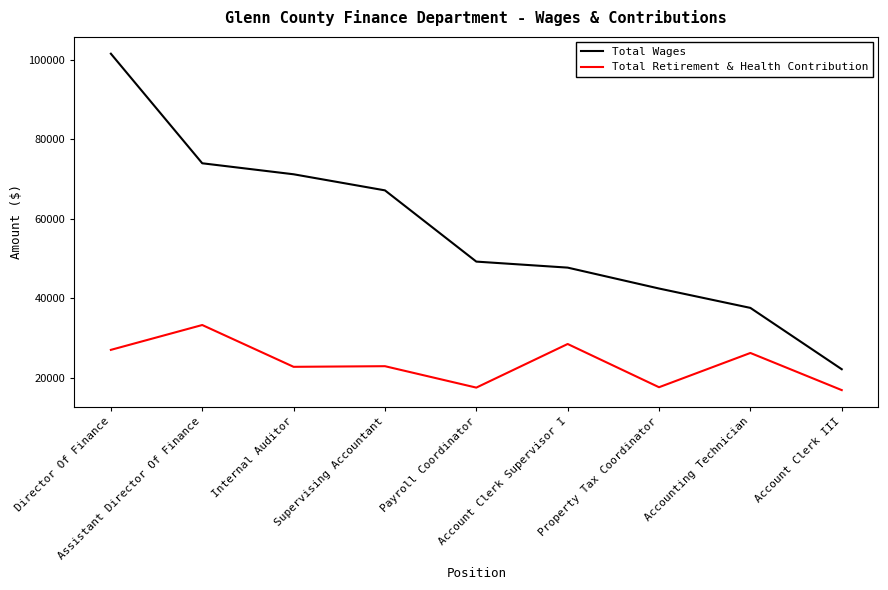

True or false: Total Retirement & Health Contribution and Total Wages cross at least once.

False